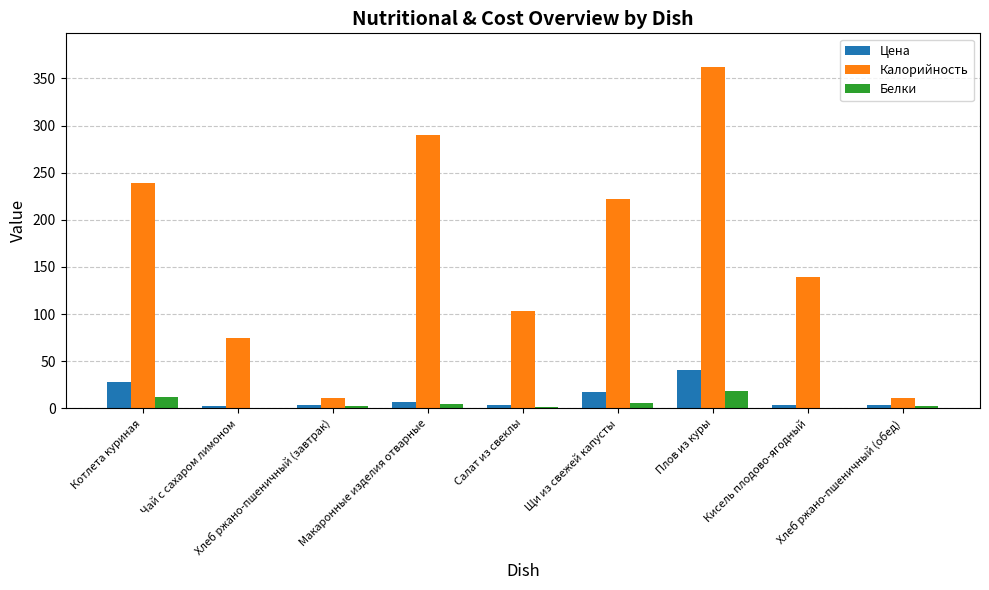

Which series has the largest total across all categories?

Калорийность